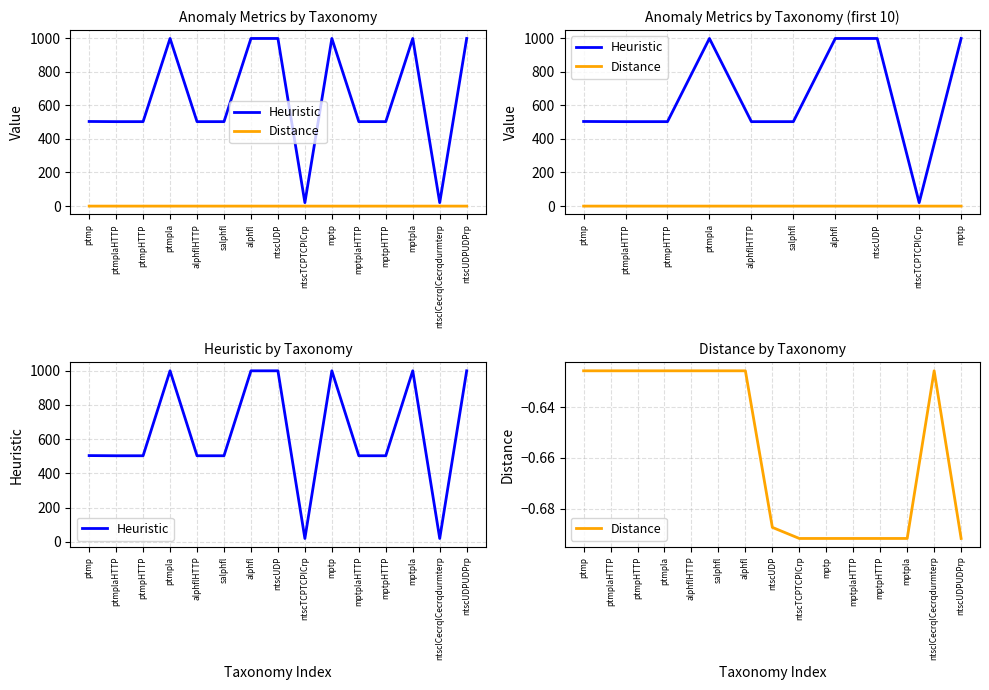

Reading left to right, list all the values displayed in this chart.

Heuristic: ptmp=504.0	ptmplaHTTP=503.0	ptmpHTTP=503.0	ptmpla=999.0	alphflHTTP=503.0	salphfl=503.0	alphfl=999.0	ntscUDP=999.0	ntscTCPTCPICrp=20.0	mptp=999.0	mptplaHTTP=503.0	mptpHTTP=503.0	mptpla=999.0	ntscICecrqICecrqdurmterp=20.0	ntscUDPUDPrp=999.0
Distance: ptmp=-0.6	ptmplaHTTP=-0.6	ptmpHTTP=-0.6	ptmpla=-0.6	alphflHTTP=-0.6	salphfl=-0.6	alphfl=-0.6	ntscUDP=-0.7	ntscTCPTCPICrp=-0.7	mptp=-0.7	mptplaHTTP=-0.7	mptpHTTP=-0.7	mptpla=-0.7	ntscICecrqICecrqdurmterp=-0.6	ntscUDPUDPrp=-0.7